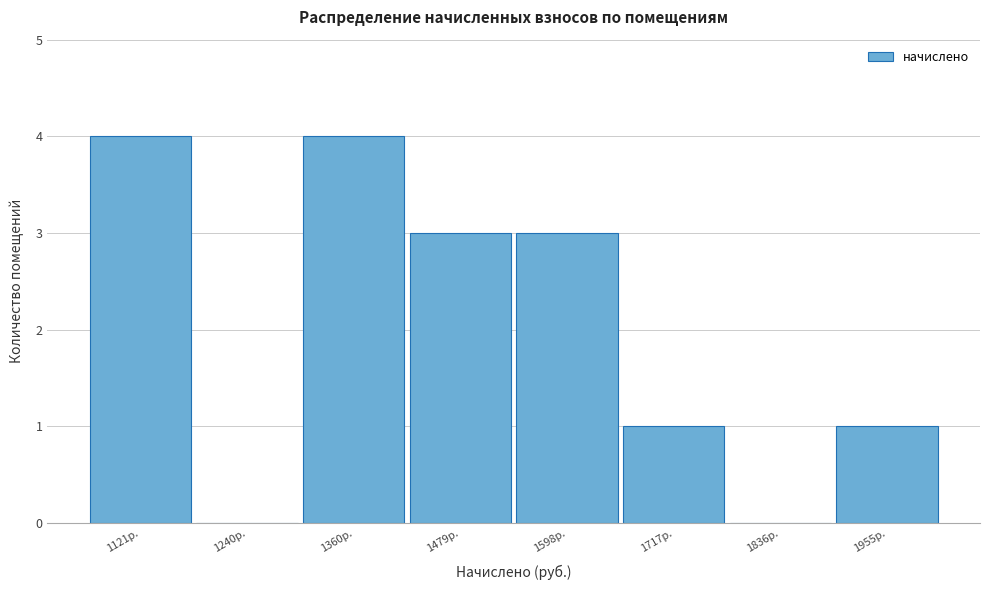

Reading right to left, what are all the values shown in this chart?

1955р.=1	1836р.=0	1717р.=1	1598р.=3	1479р.=3	1360р.=4	1240р.=0	1121р.=4